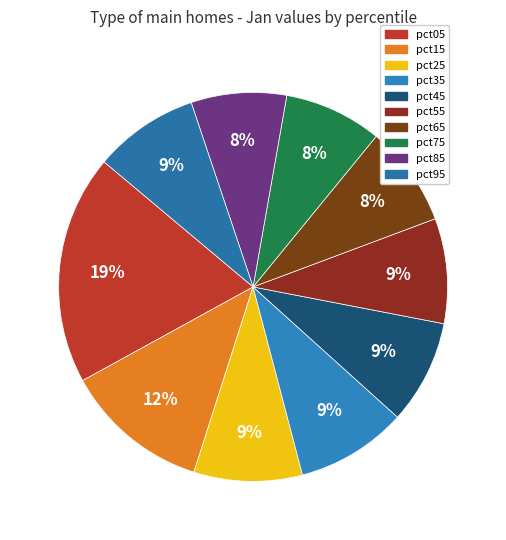

What is the smallest slice in the pie chart?

pct85